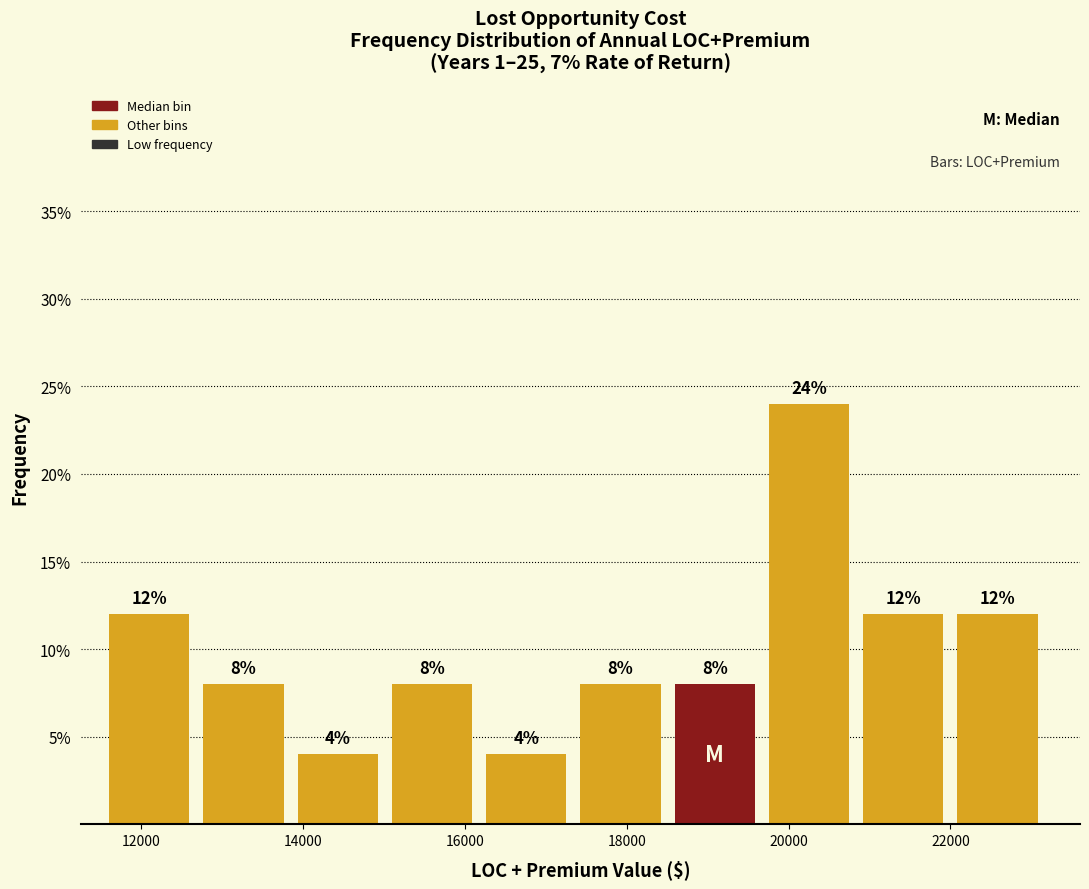

Reading left to right, transcribe this chart: for each bar, give the range it covers on the x-axis and its height. The bar edges are not printed on the chart, so give them approximately, as read against the axis.

11600 to 12800: 12
12800 to 14000: 8
14000 to 15000: 4
15000 to 16200: 8
16200 to 17400: 4
17400 to 18600: 8
18600 to 19800: 8
19800 to 21000: 24
21000 to 22000: 12
22000 to 23200: 12